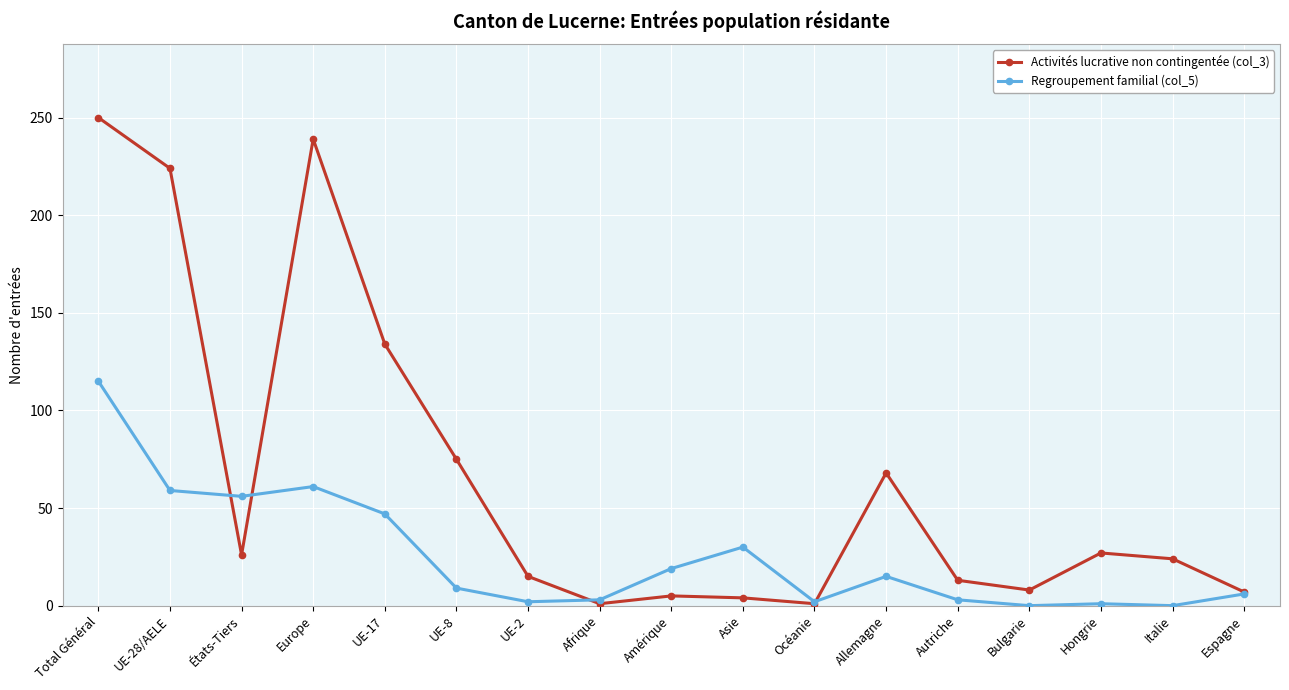

What value does the Regroupement familial (col_5) series have at Allemagne?

15